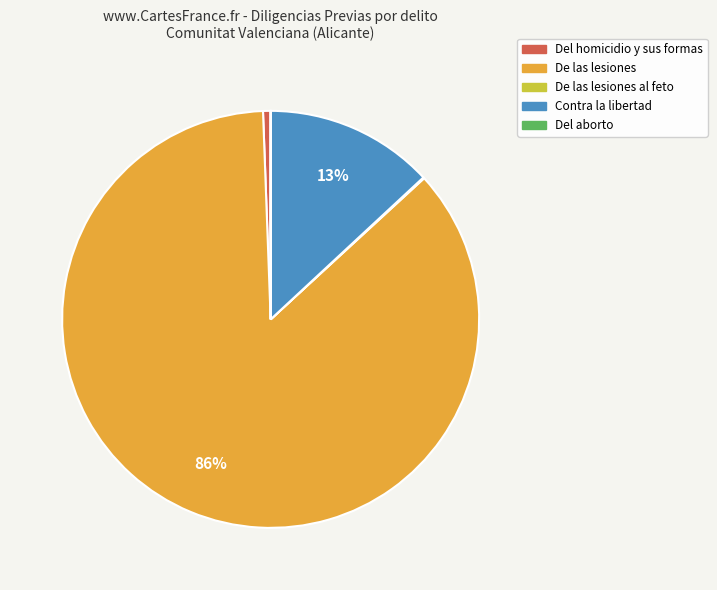

Is there a majority slice in this chart?

Yes